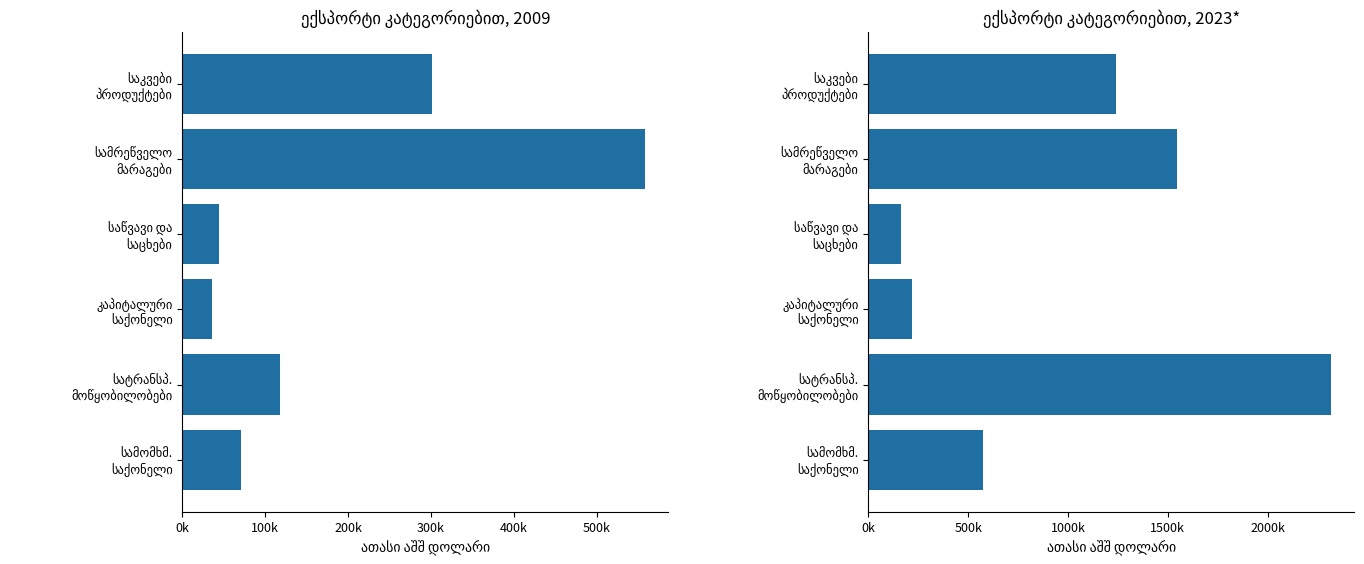

What is the difference between the second highest and second lowest values?

1325933.9